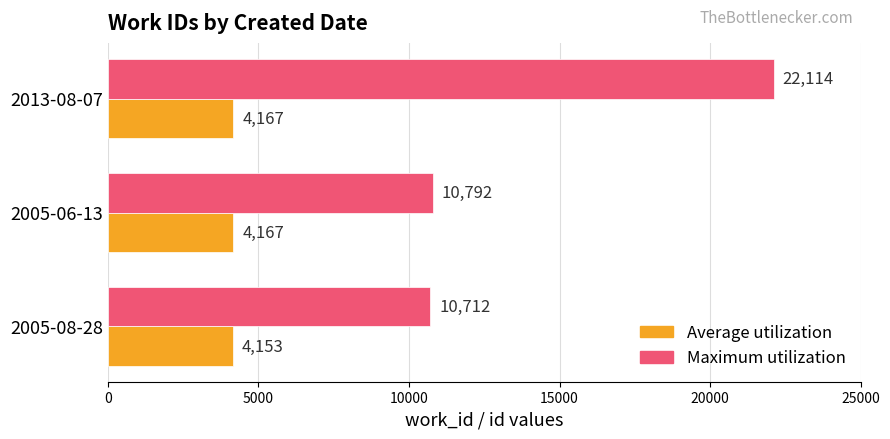

How many data points does each series have?

3